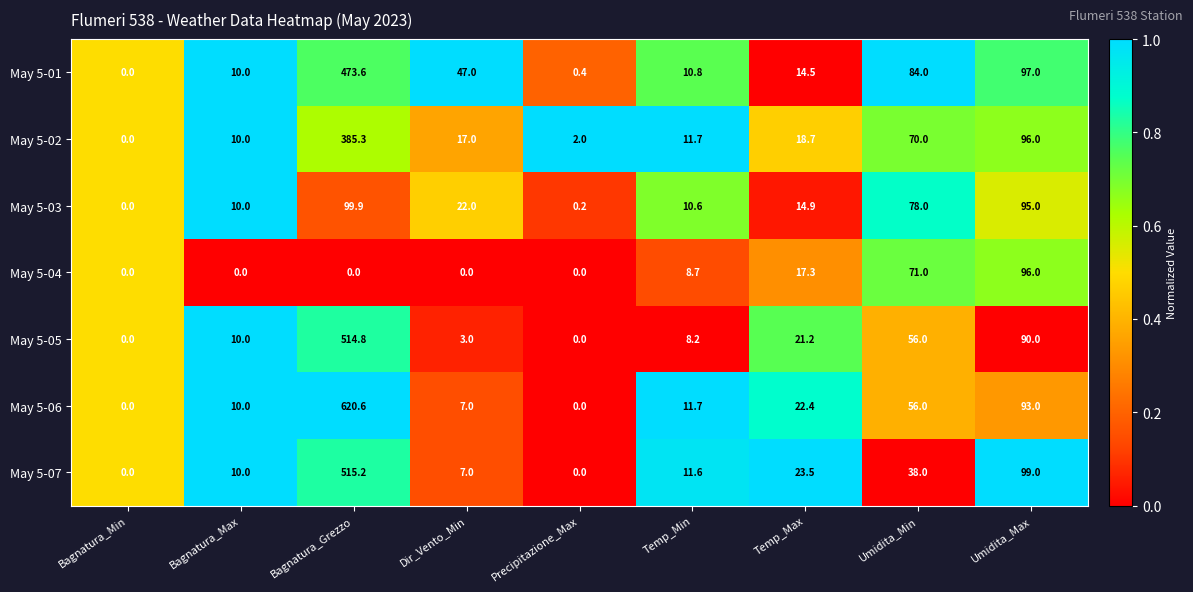

What is the spread (max minus min) of values at Temp_Max?

9.0